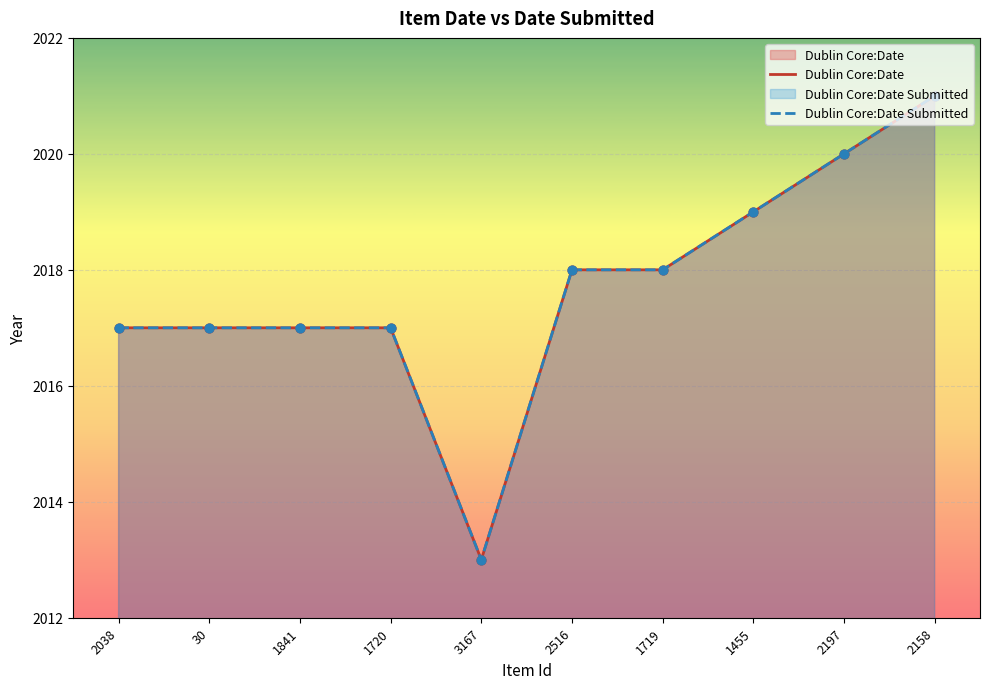

At how many categories does at least one series exceed 2013?

9